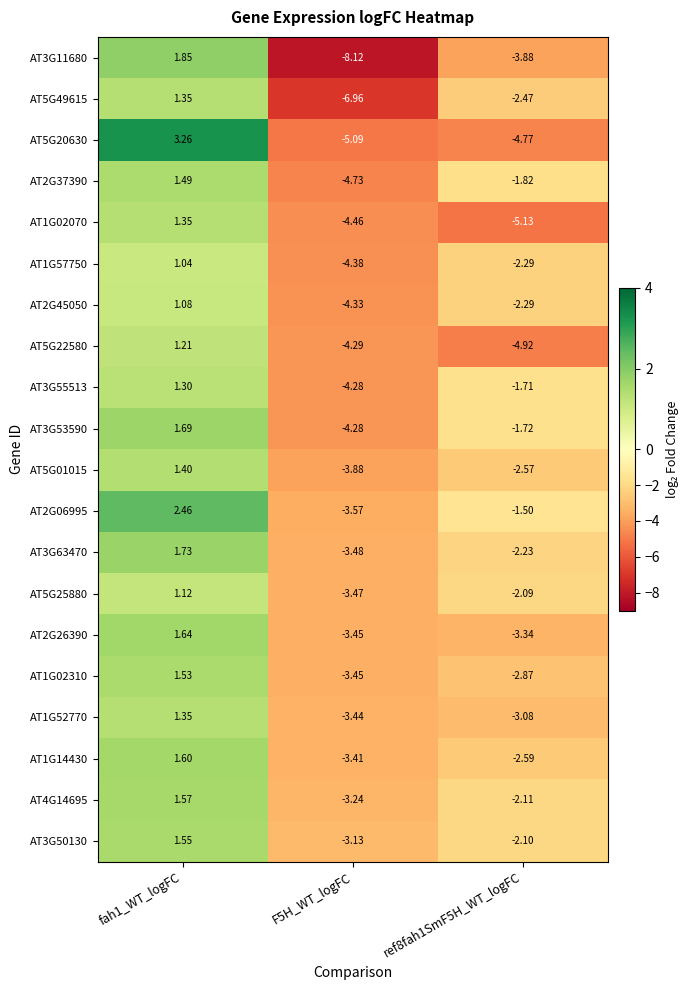

How many values in AT1G02310 are below zero?

2